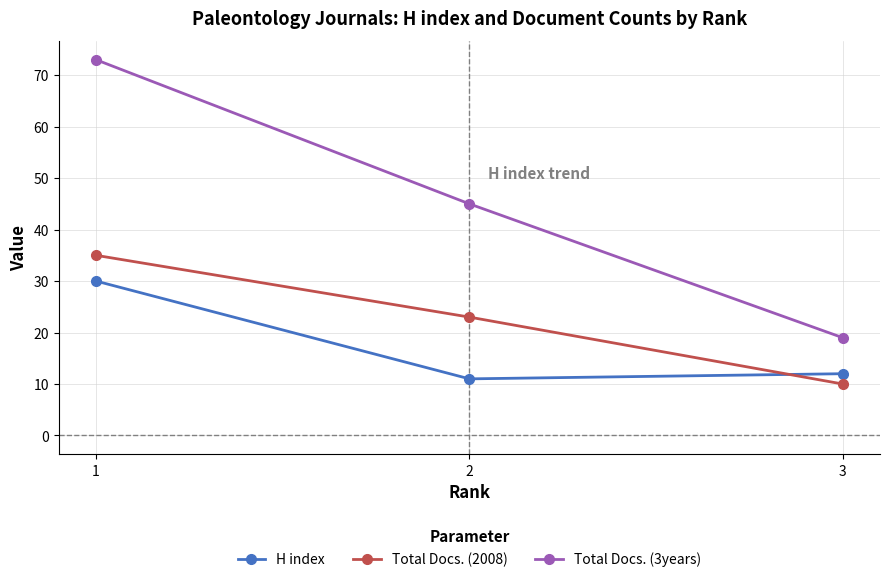

Is the value of H index at 3 greater than the value of Total Docs. (2008) at 2?

No